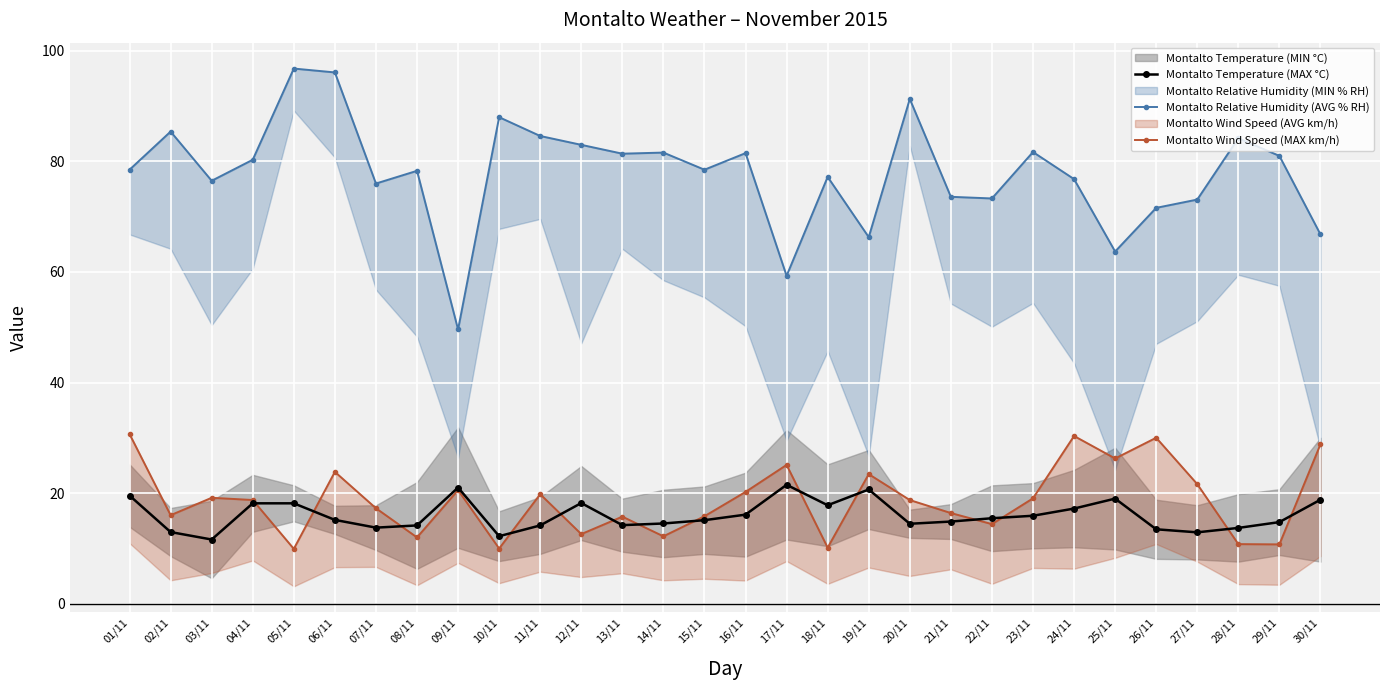

What is the greatest value displayed?

96.8